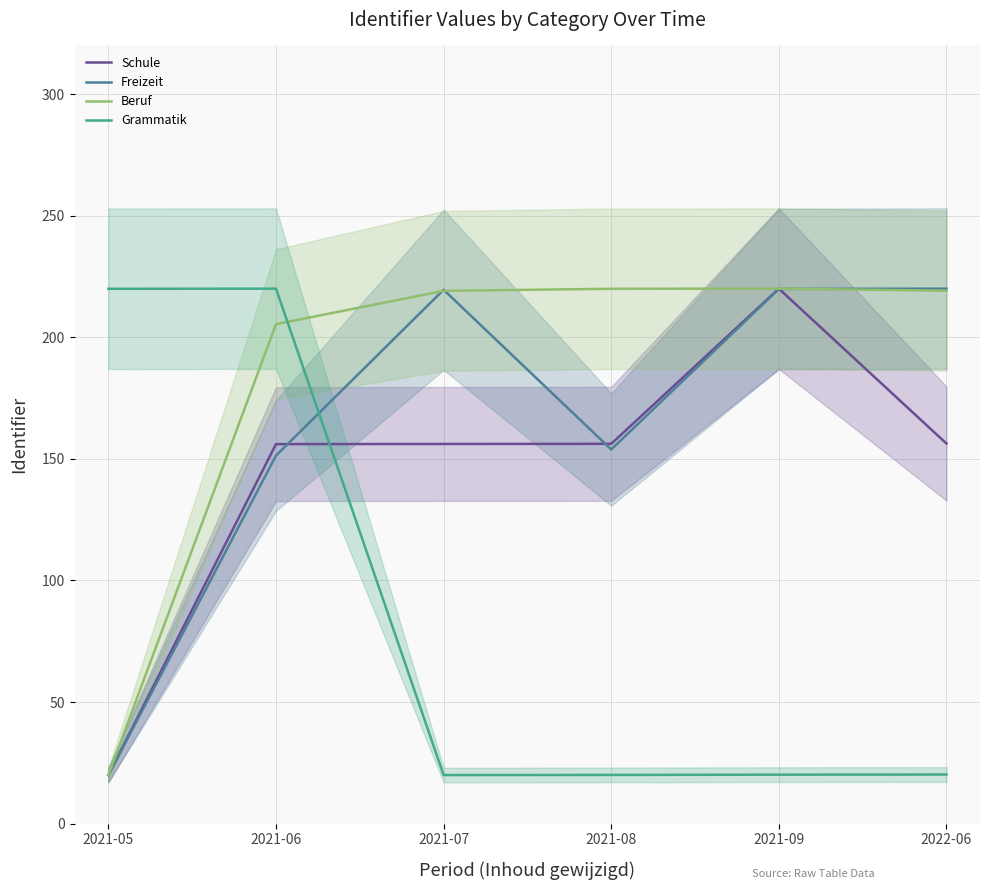

True or false: Beruf has a value of 220.0 at 2021-09.

True